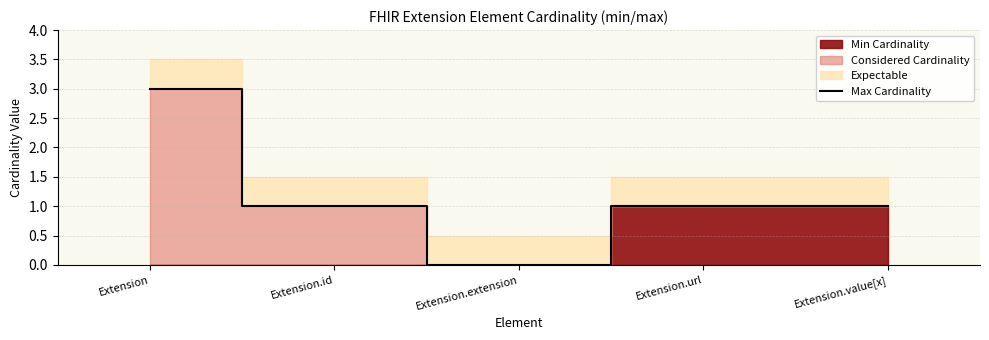

Count the number of categories in the chart.

5